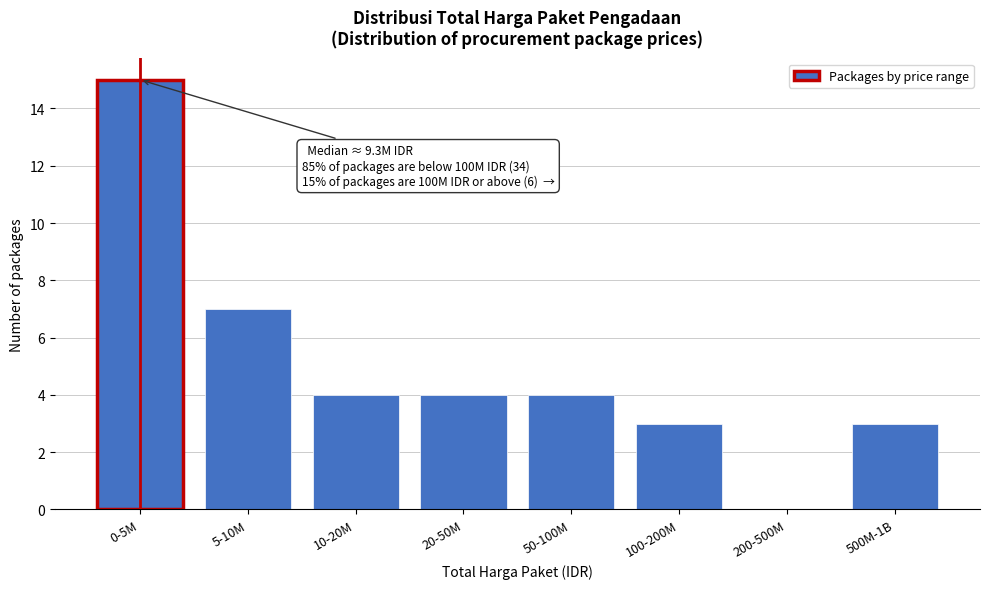

Reading left to right, what are all the values shown in this chart?

0-5M=15	5-10M=7	10-20M=4	20-50M=4	50-100M=4	100-200M=3	200-500M=0	500M-1B=3